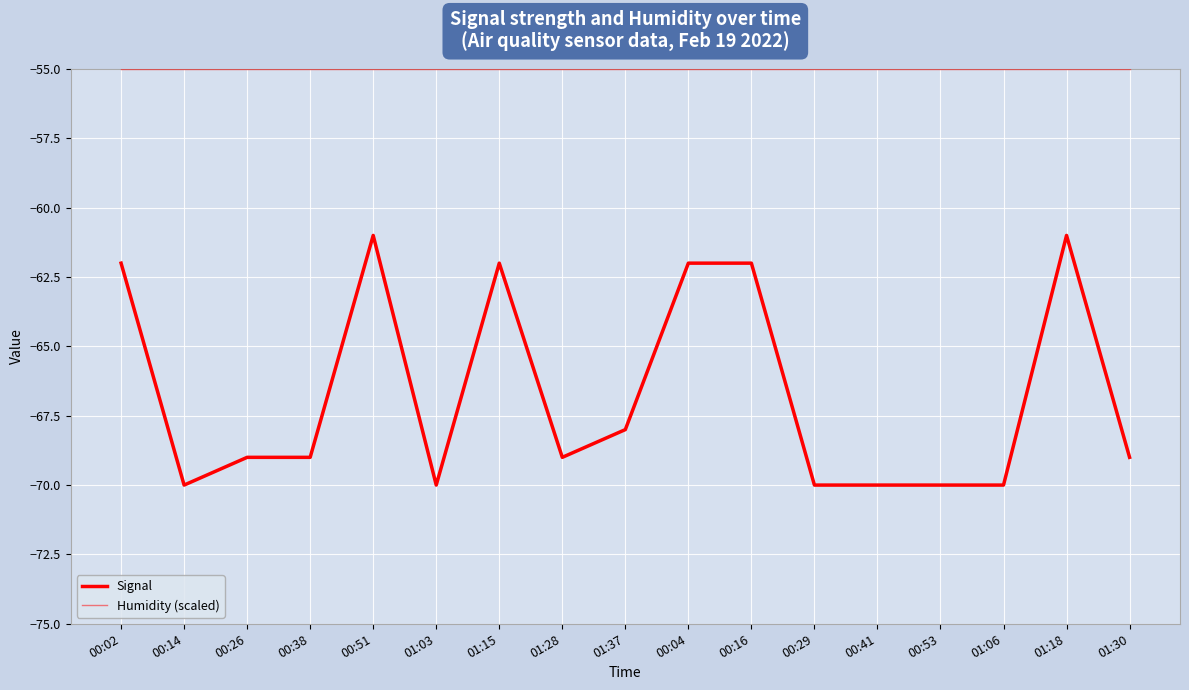

Reading left to right, what are all the values shown in this chart?

Signal: 00:02=-62.0	00:14=-70.0	00:26=-69.0	00:38=-69.0	00:51=-61.0	01:03=-70.0	01:15=-62.0	01:28=-69.0	01:37=-68.0	00:04=-62.0	00:16=-62.0	00:29=-70.0	00:41=-70.0	00:53=-70.0	01:06=-70.0	01:18=-61.0	01:30=-69.0
Humidity (scaled): 00:02=-55.0	00:14=-55.0	00:26=-55.0	00:38=-55.0	00:51=-55.0	01:03=-55.0	01:15=-55.0	01:28=-55.0	01:37=-55.0	00:04=-55.0	00:16=-55.0	00:29=-55.0	00:41=-55.0	00:53=-55.0	01:06=-55.0	01:18=-55.0	01:30=-55.0